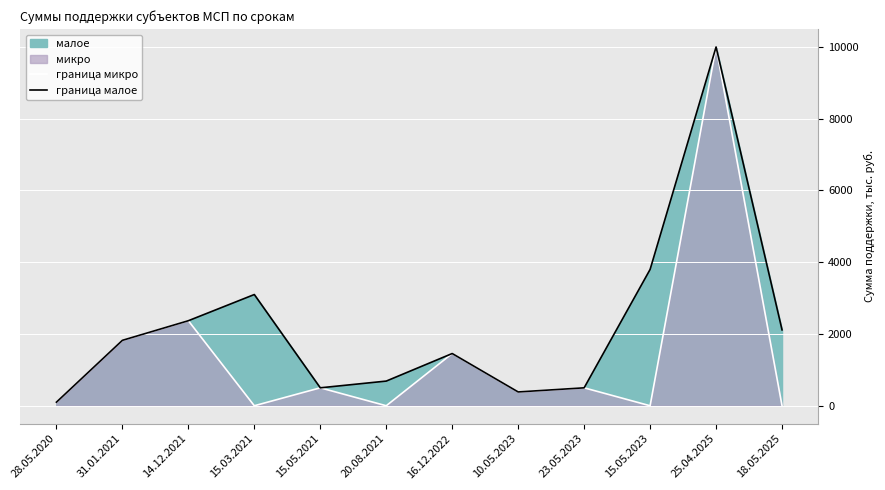

The граница микро series shows 157.3 at 28.05.2020. True or false?

False